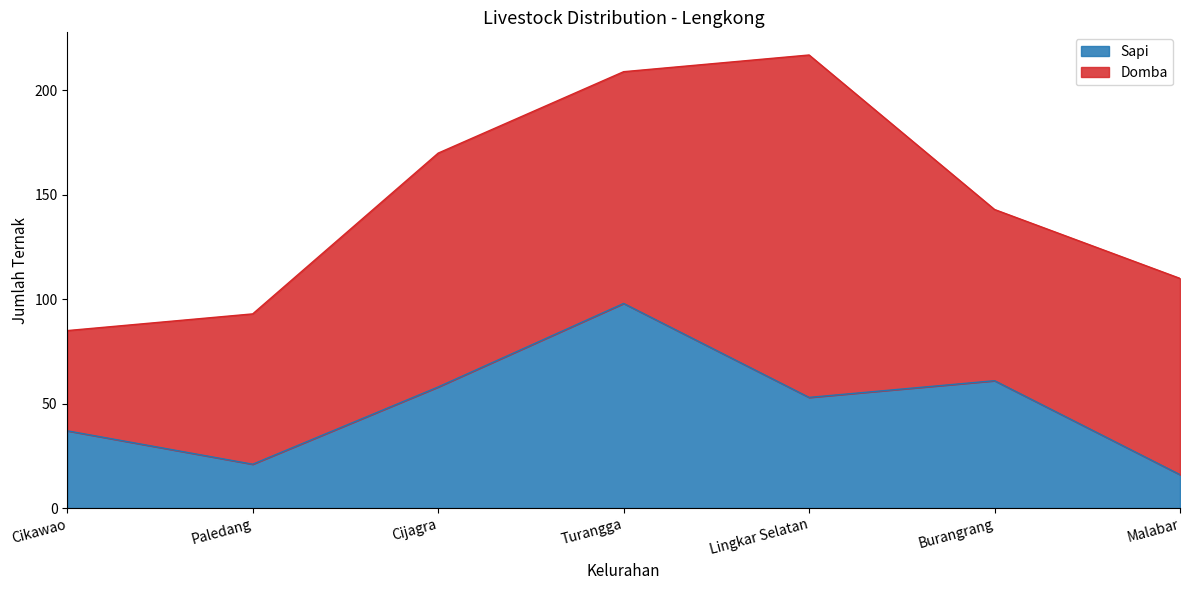

Does the chart display data point markers on the line(s)?

No